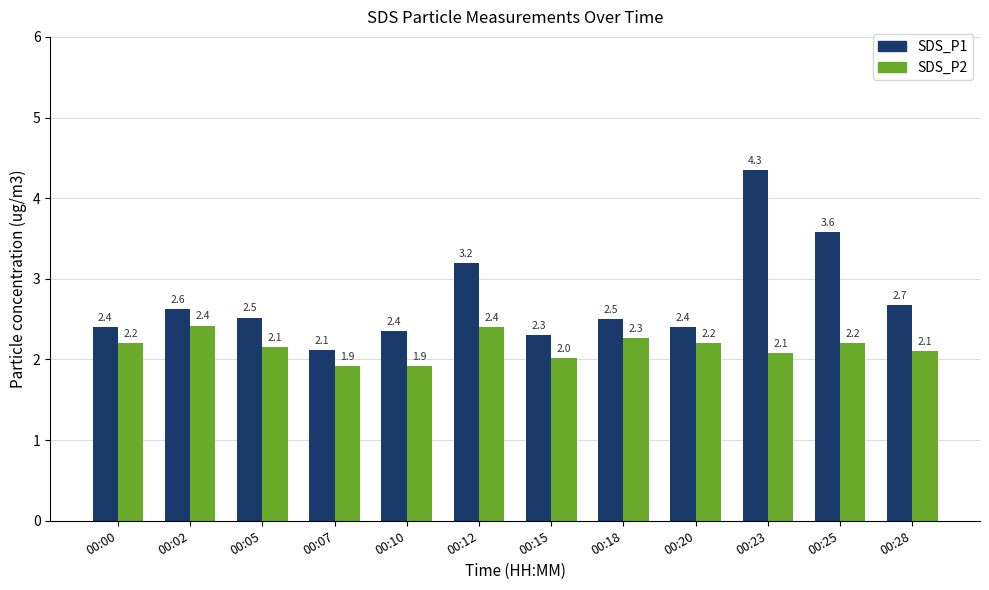

Is it true that SDS_P2 equals 2.2 at 00:00?

True